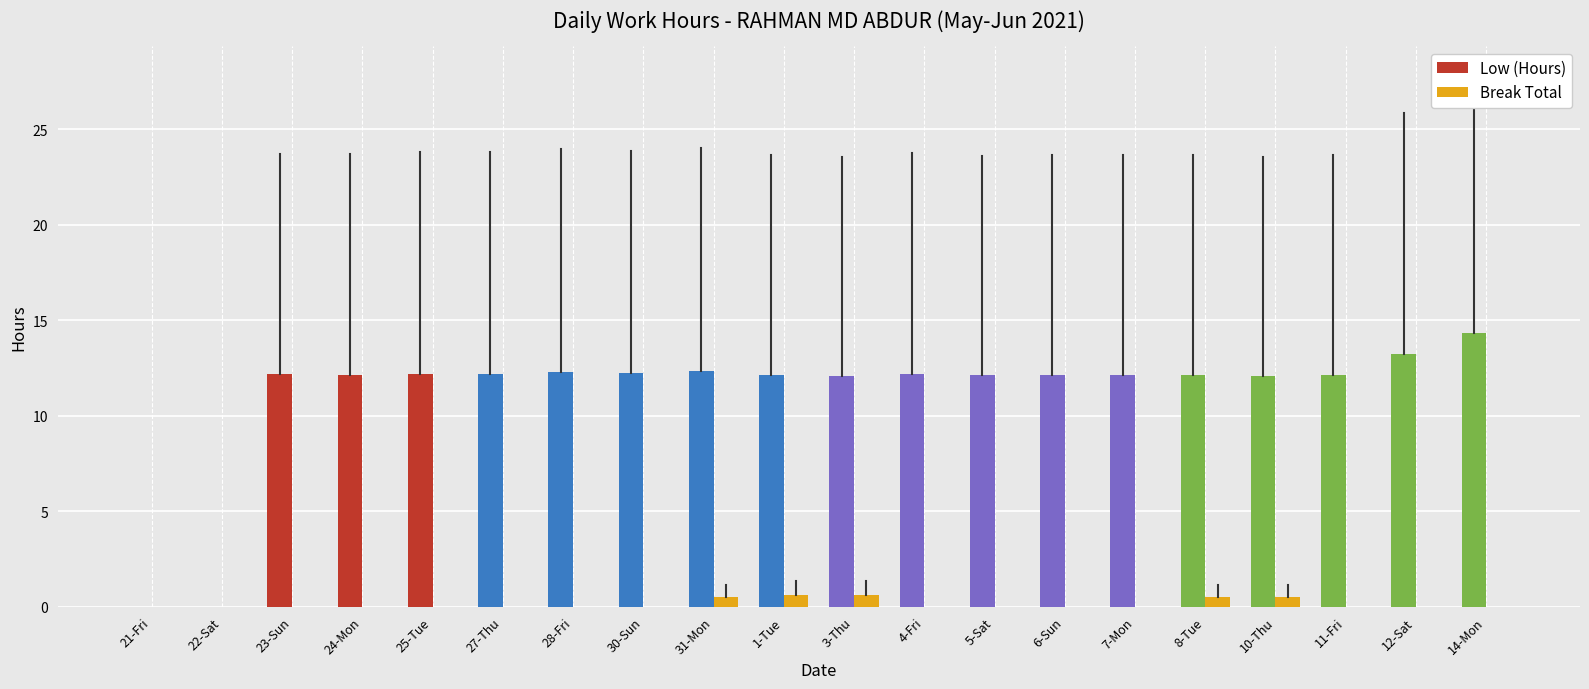

What are all the series names shown in the legend?

Low (Hours), Break Total